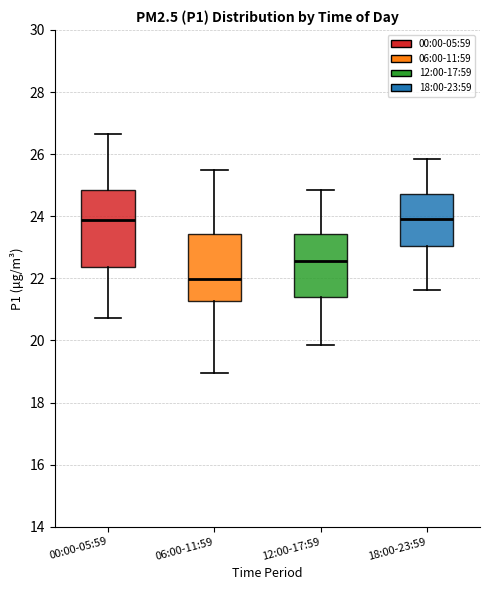

Reading left to right, read every box against the y-axis: the position of its median line, the range the box covers, and the ends of its whiskers. The values are not printed on the chart, so give them approximately, as read against the axis.

00:00-05:59: median 23.8, box 22.4 to 24.8, whiskers 20.8 to 26.6
06:00-11:59: median 22.0, box 21.2 to 23.4, whiskers 19.0 to 25.6
12:00-17:59: median 22.6, box 21.4 to 23.4, whiskers 19.8 to 24.8
18:00-23:59: median 24.0, box 23.0 to 24.8, whiskers 21.6 to 25.8